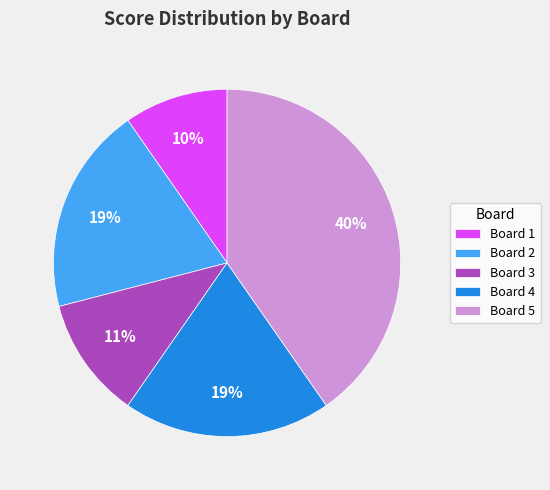

The Board 5 slice represents 34% of the pie. True or false?

False